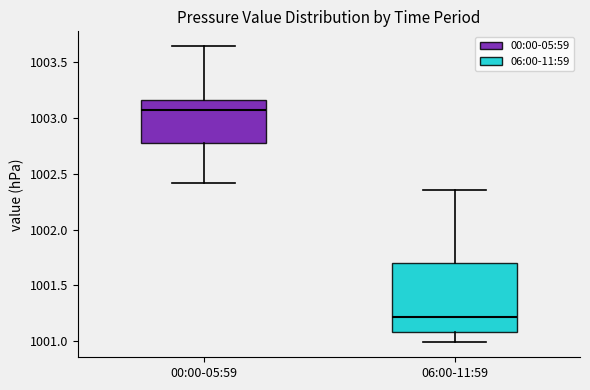

Reading left to right, read every box against the y-axis: the position of its median line, the range the box covers, and the ends of its whiskers. The values are not printed on the chart, so give them approximately, as read against the axis.

00:00-05:59: median 1003.05, box 1002.80 to 1003.15, whiskers 1002.40 to 1003.65
06:00-11:59: median 1001.20, box 1001.10 to 1001.70, whiskers 1001.00 to 1002.35